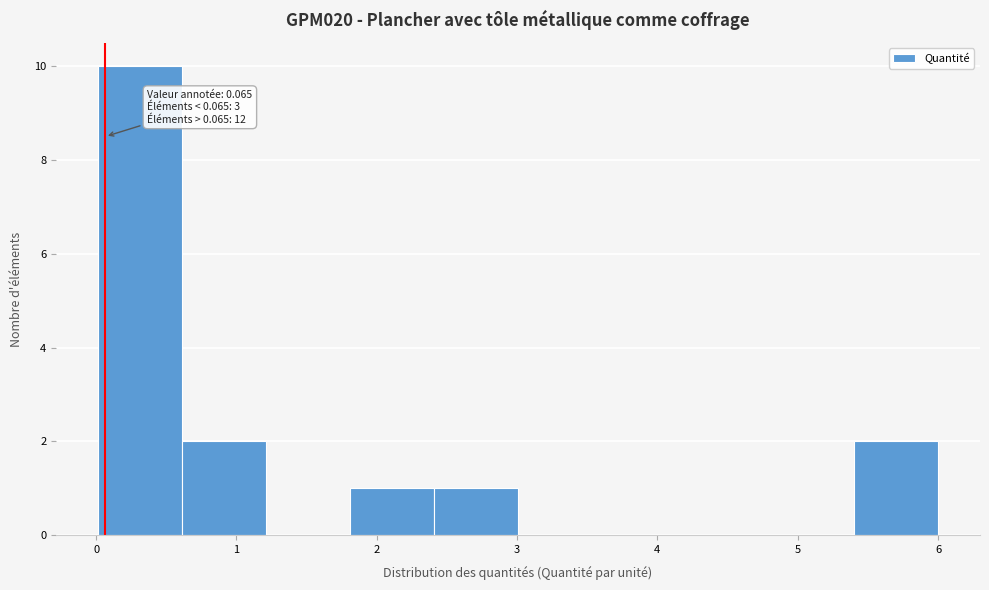

Which range on the x-axis has the tallest bar?

0.0 to 0.6